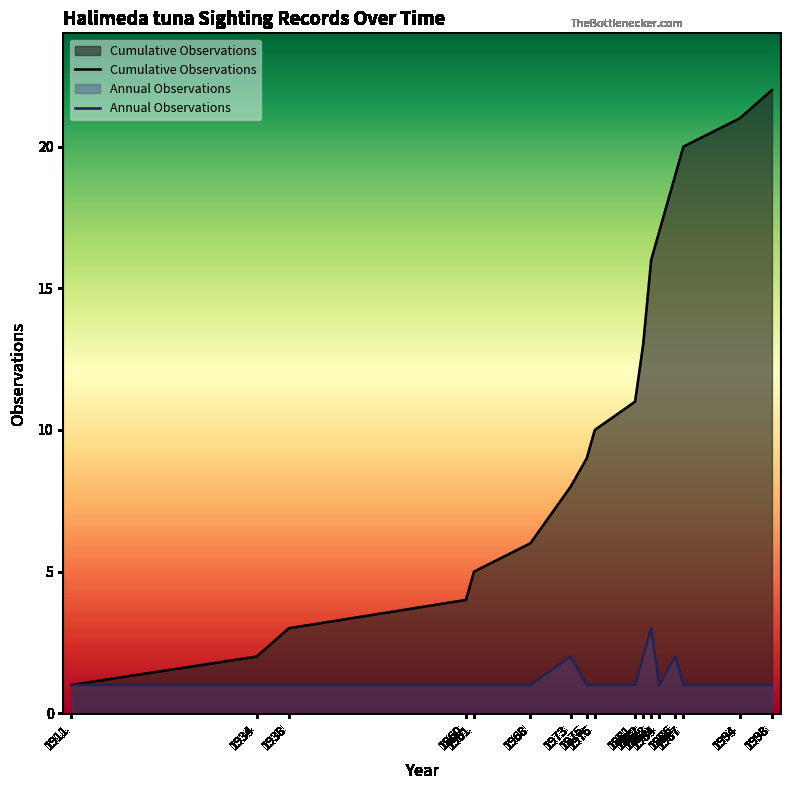

Which category has the highest value across all series?

1998